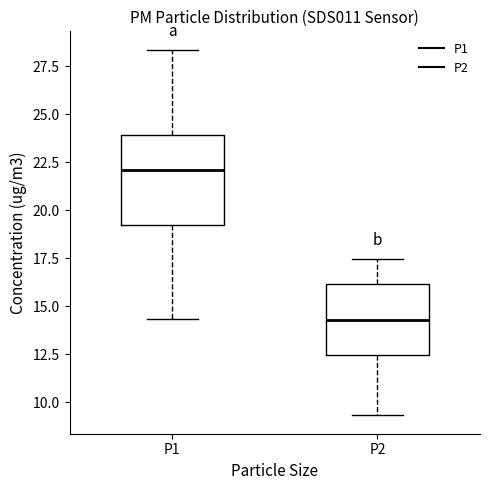

Reading left to right, read every box against the y-axis: the position of its median line, the range the box covers, and the ends of its whiskers. The values are not printed on the chart, so give them approximately, as read against the axis.

P1: median 22.0, box 19.0 to 24.0, whiskers 14.5 to 28.5
P2: median 14.5, box 12.5 to 16.0, whiskers 9.5 to 17.5